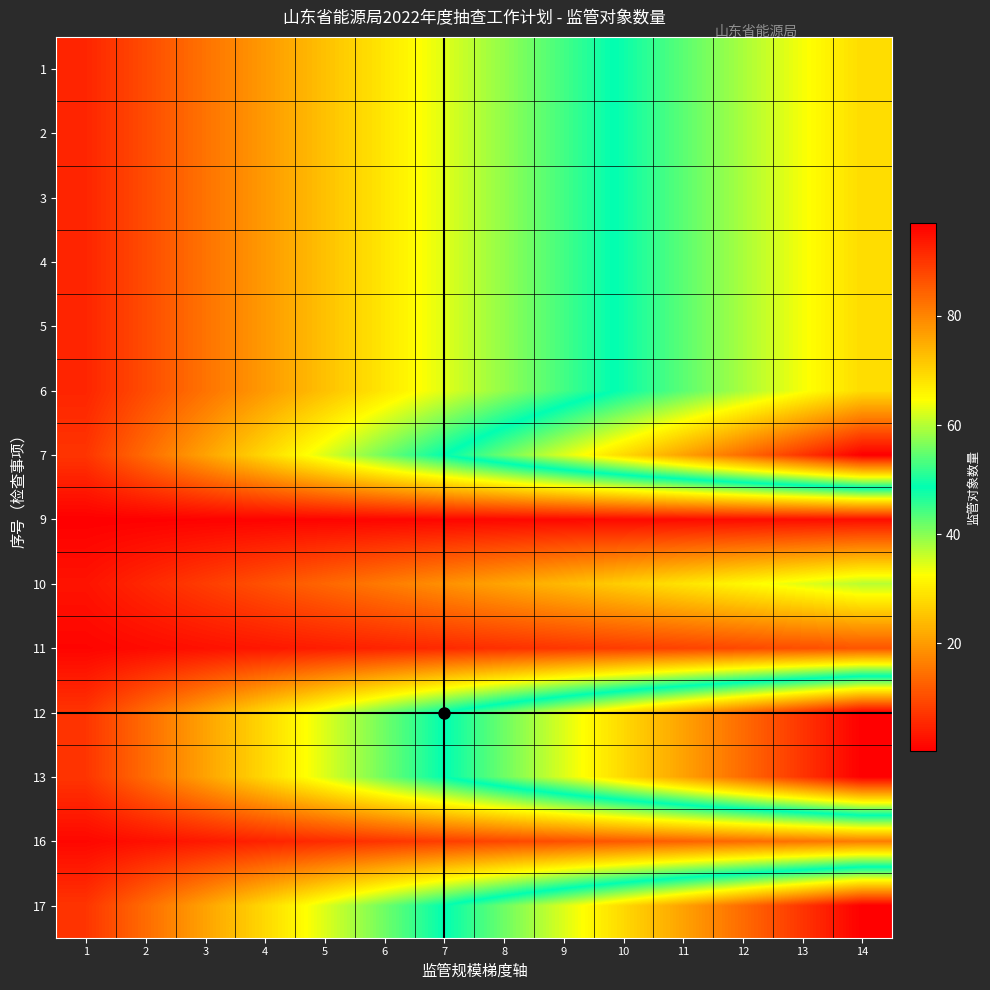

Count the number of categories in the chart.

14